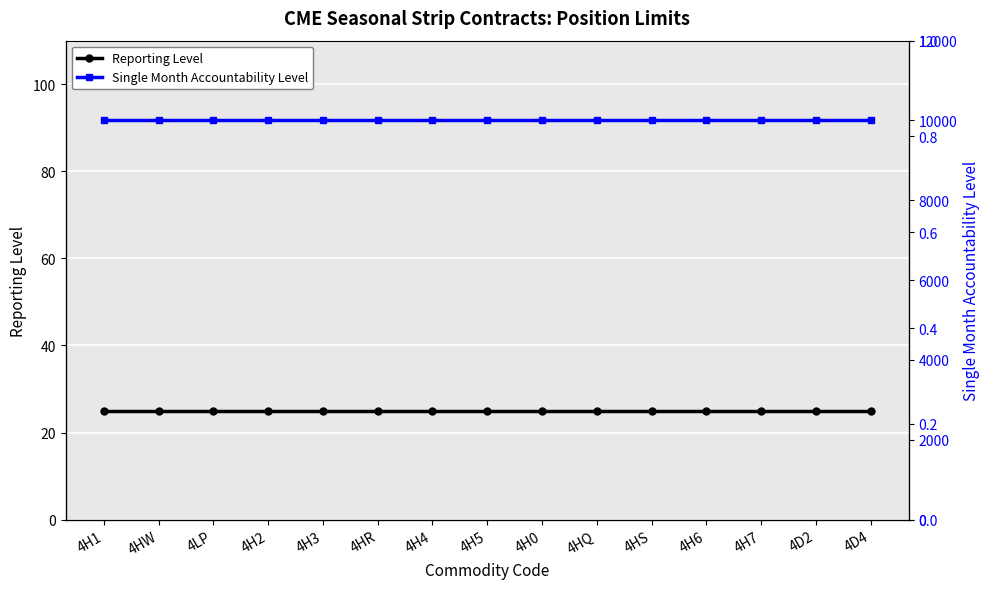

True or false: Single Month Accountability Level has more than 2 points higher than both neighbors.

False